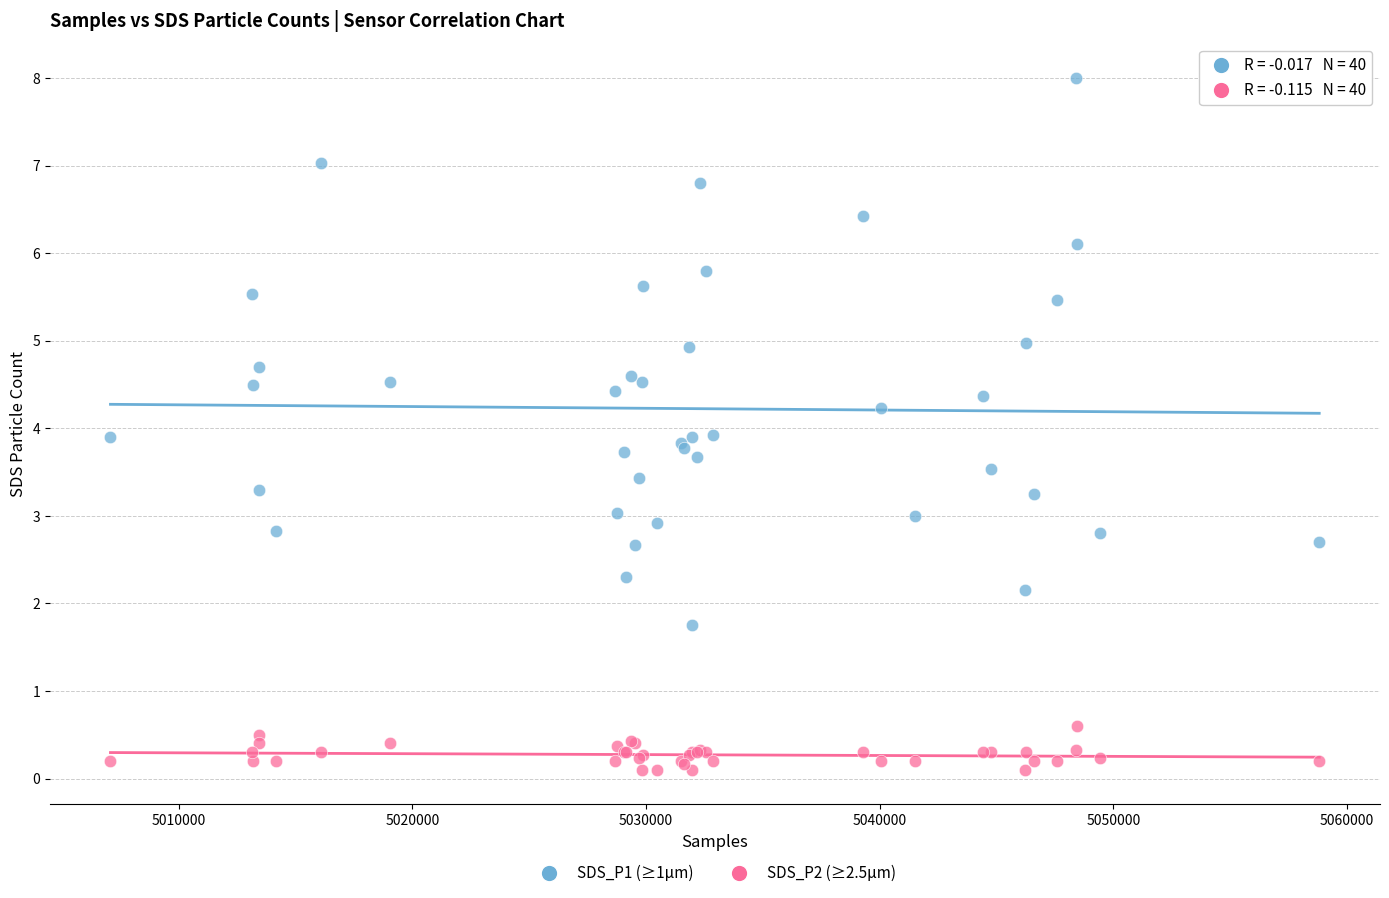

Which series reaches the minimum Y coordinate?

SDS_P2 (≥2.5µm)